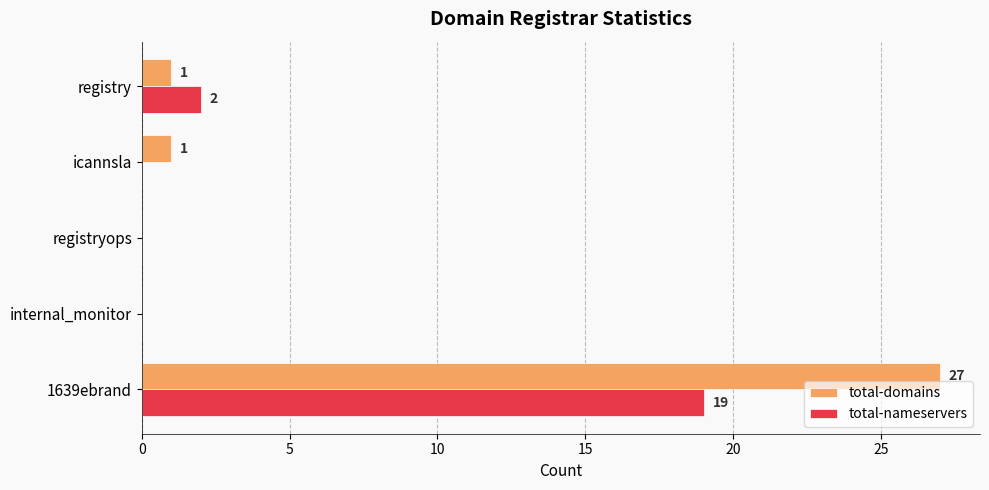

Is it true that total-nameservers equals 0 at internal_monitor?

True